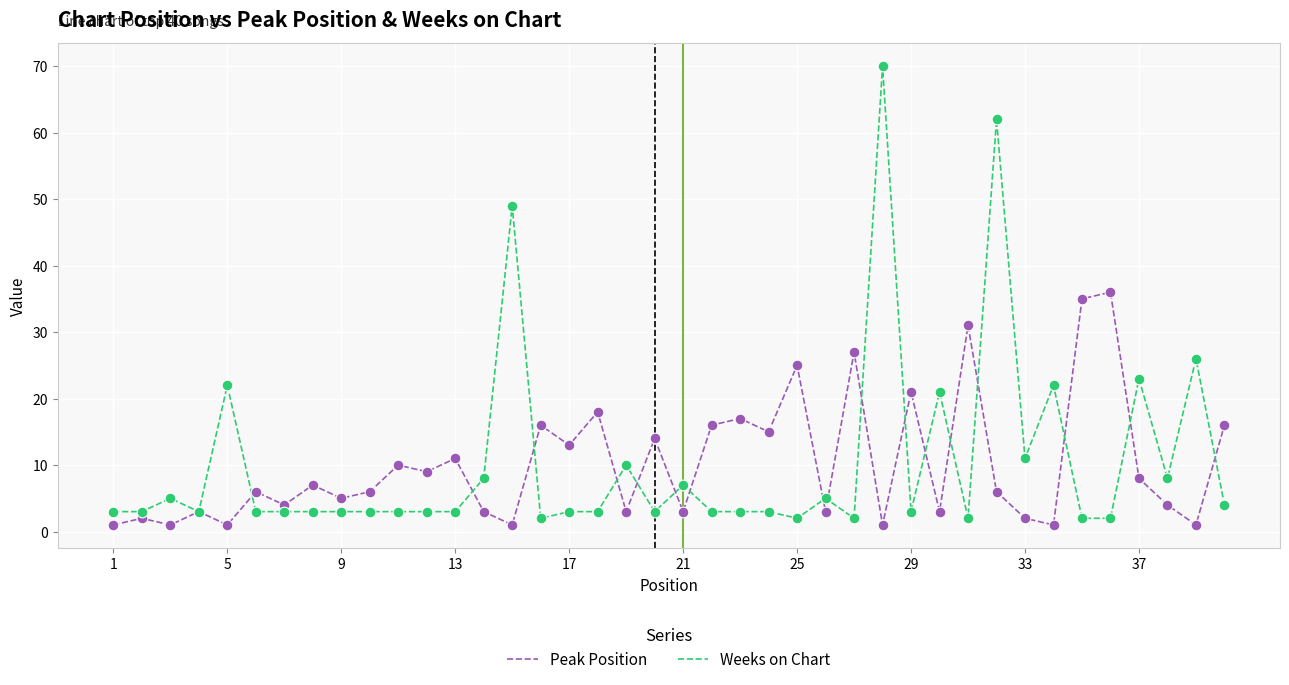

Which series has the largest range (max minus min)?

Weeks on Chart